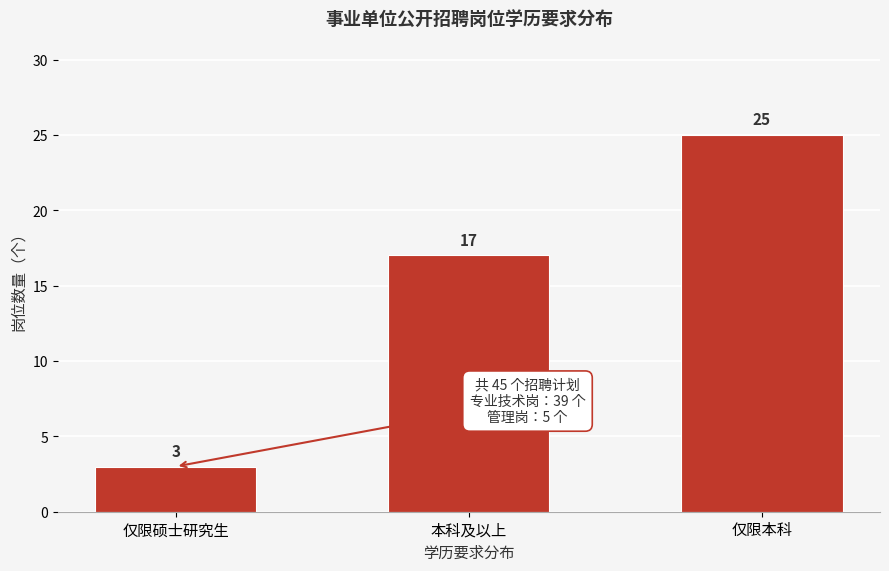

Reading right to left, extract all data points from this chart.

仅限本科=25	本科及以上=17	仅限硕士研究生=3